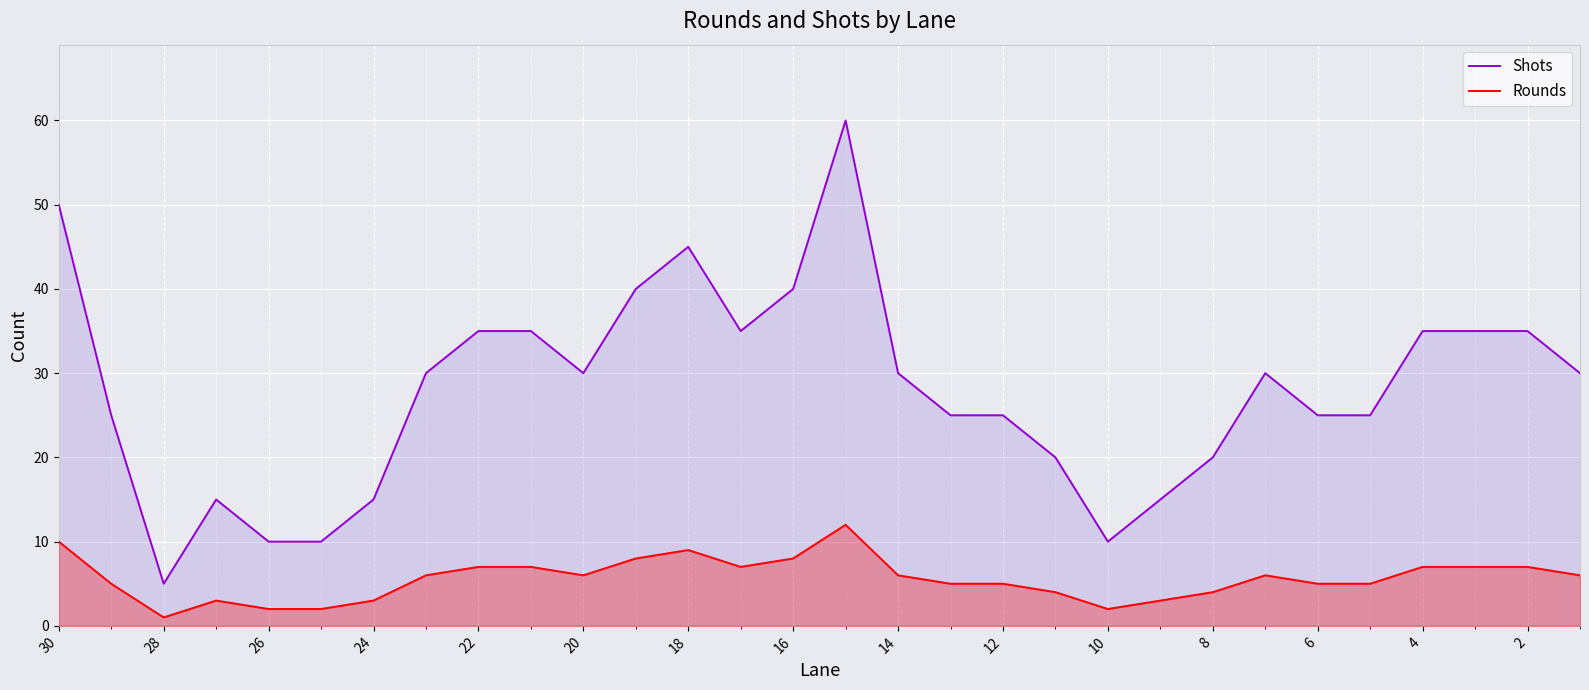

What is the value of the Shots point at the 22nd from the left?

15